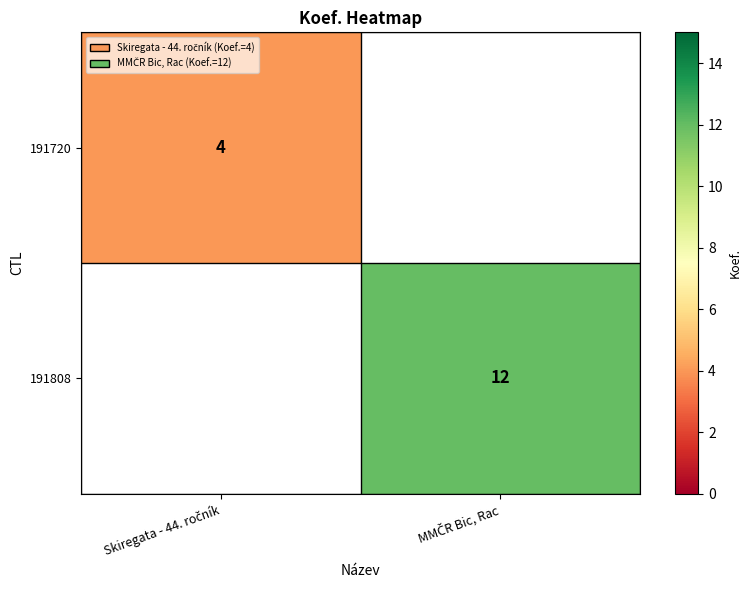

How many data points does each series have?

2